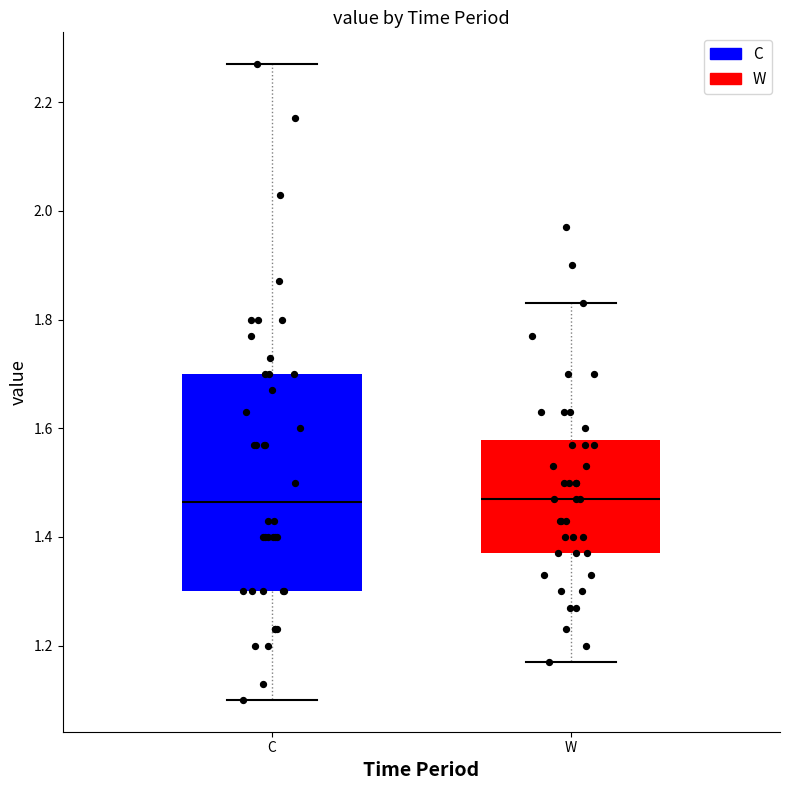

Reading left to right, read every box against the y-axis: the position of its median line, the range the box covers, and the ends of its whiskers. The values are not printed on the chart, so give them approximately, as read against the axis.

C: median 1.46, box 1.30 to 1.70, whiskers 1.10 to 2.28
W: median 1.48, box 1.38 to 1.58, whiskers 1.18 to 1.84